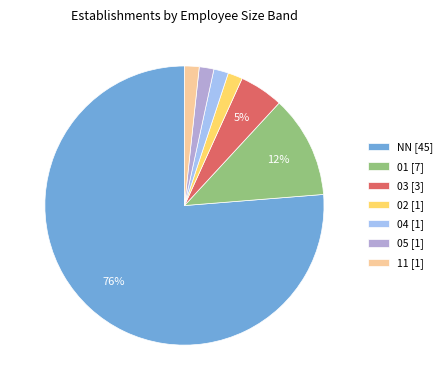

Combined, do 04 [1] and 01 [7] account for over 50%?

No